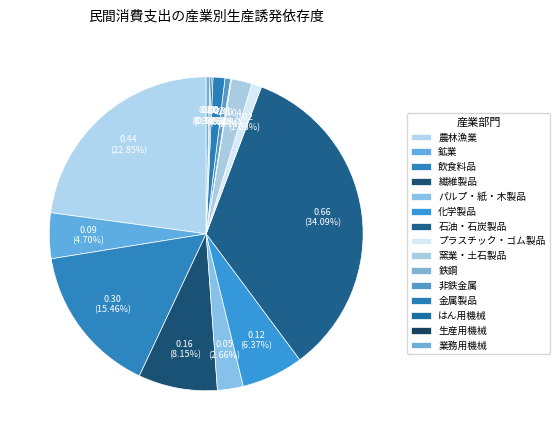

To the nearest percent, what is the difference between the largest and smallest slice percentages?

34%